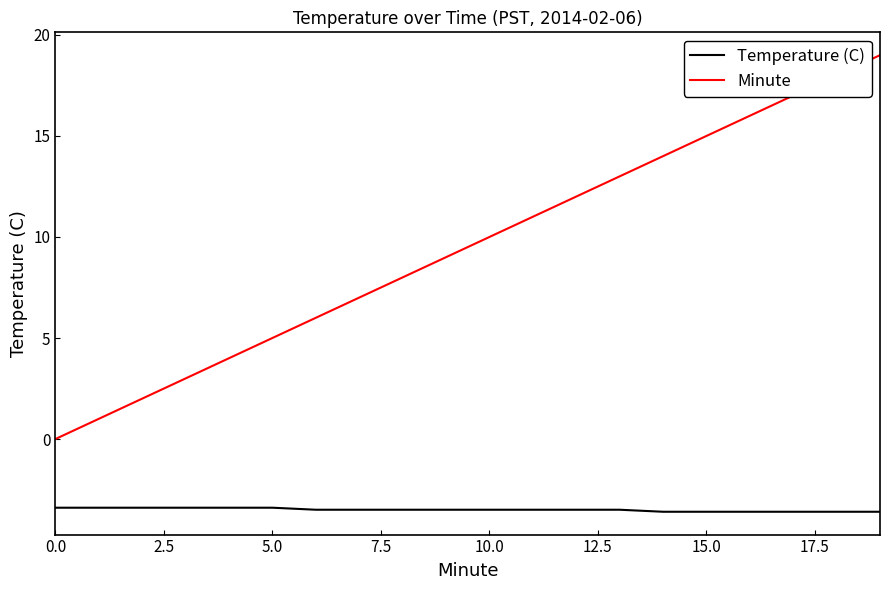

What is the difference between the maximum and minimum values in the Minute series?

19.0